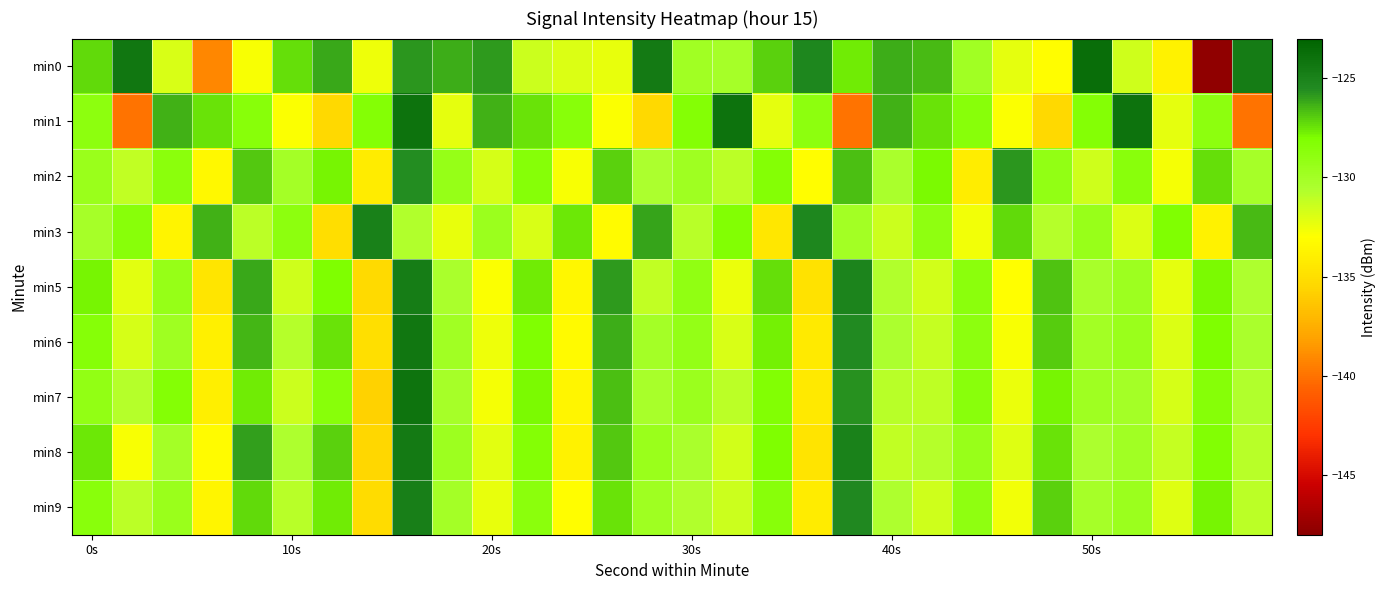

At which category does the chart reach its peak across all series?

50s